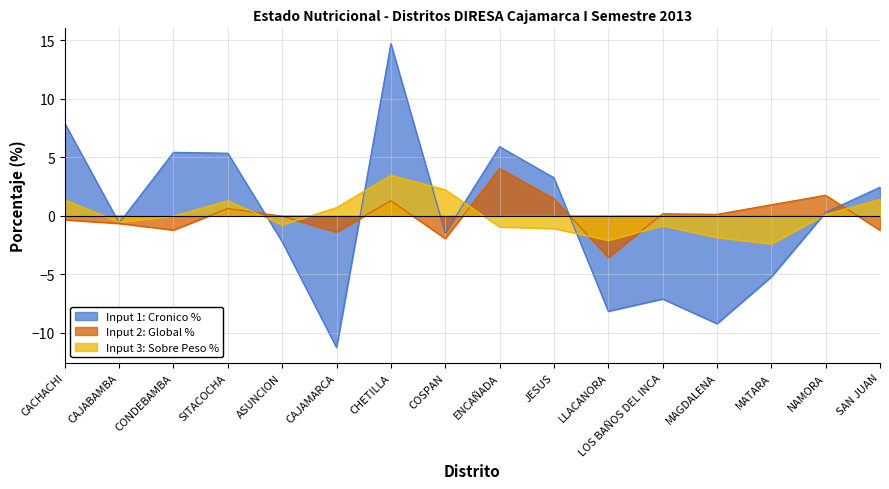

Reading right to left, transcribe all the data shown in this chart.

Input 1: Cronico %: 2.4	0.3	-5.2	-9.2	-7.1	-8.2	3.2	5.9	-1.5	14.7	-11.3	-2.2	5.3	5.4	-0.6	7.9
Input 2: Global %: -1.2	1.8	0.9	0.1	0.2	-3.6	1.5	4.0	-1.9	1.3	-1.4	-0.0	0.6	-1.2	-0.7	-0.3
Input 3: Sobre Peso %: 1.4	0.1	-2.4	-1.9	-0.8	-2.1	-1.1	-1.0	2.2	3.5	0.7	-0.8	1.3	-0.0	-0.5	1.4